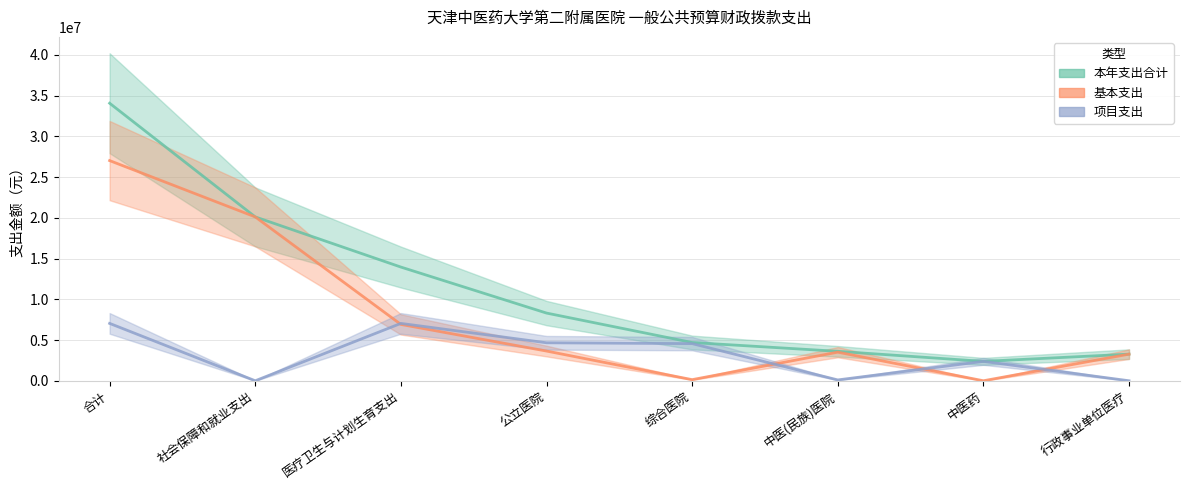

Reading left to right, transcribe all the data shown in this chart.

本年支出合计: 34069522	20113000	13956522	8309522	4695522	3614000	2380000	3267000
基本支出: 27027522	20113000	6914522	3647522	136522	3511000	0	3267000
项目支出: 7042000	0	7042000	4662000	4559000	103000	2380000	0